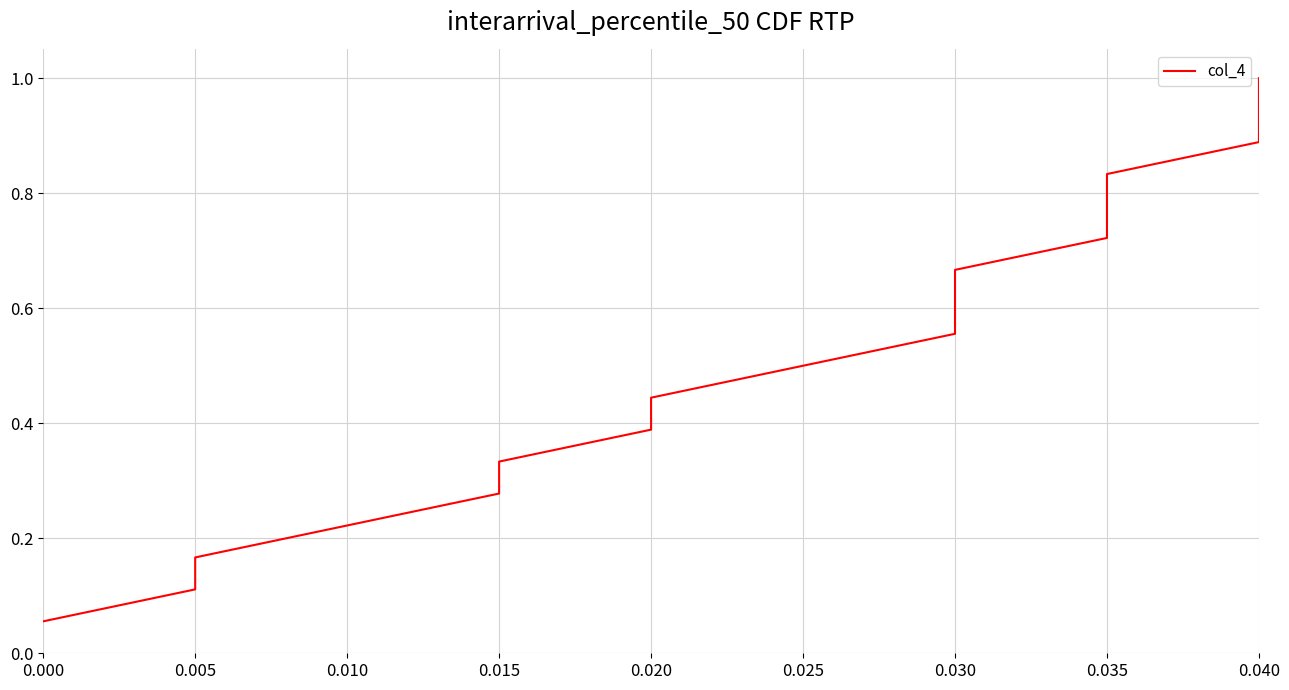

What is the average value?

0.5